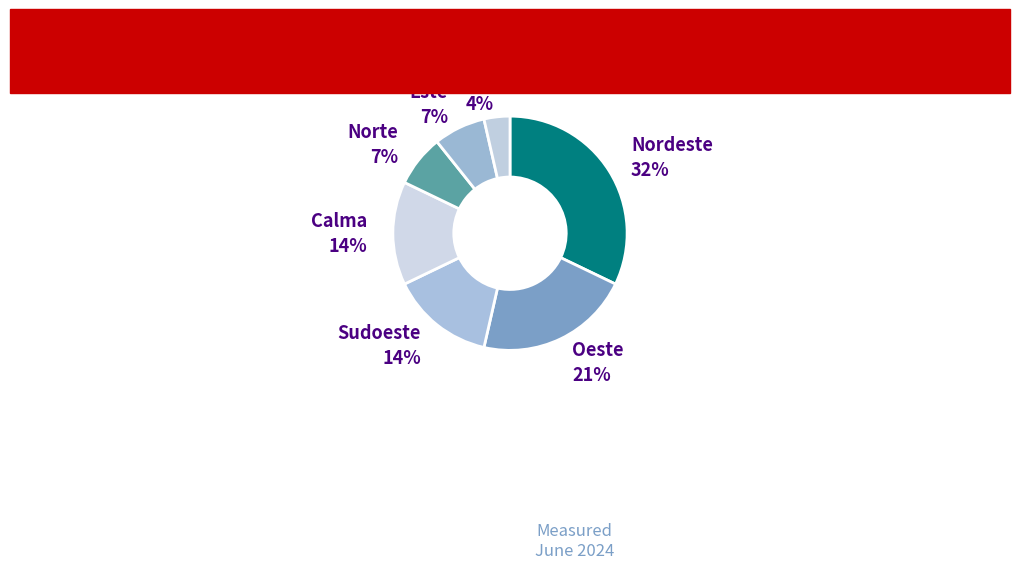

Count the number of slices in the pie.

7